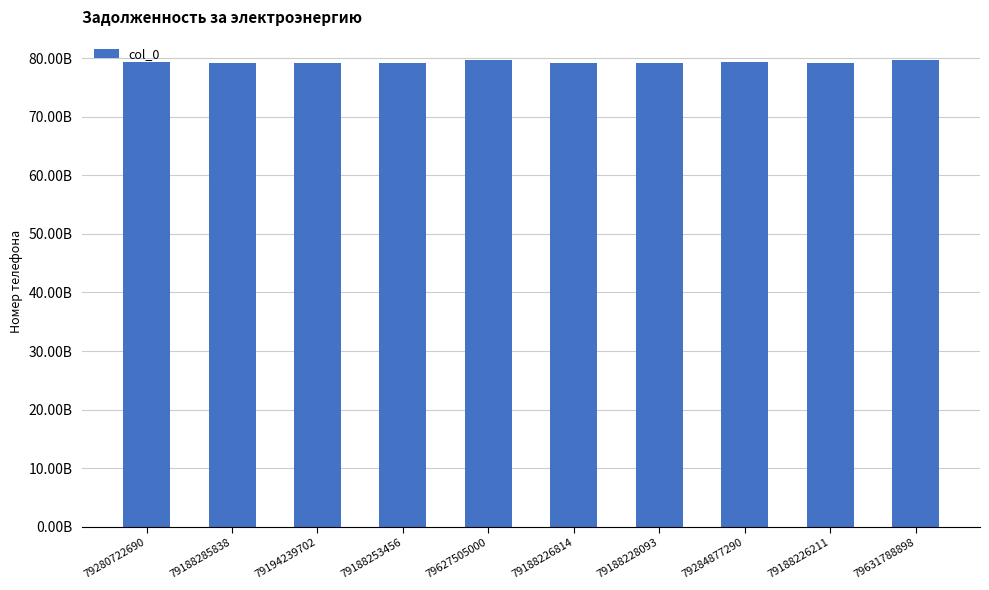

What is the average value?

79296035399